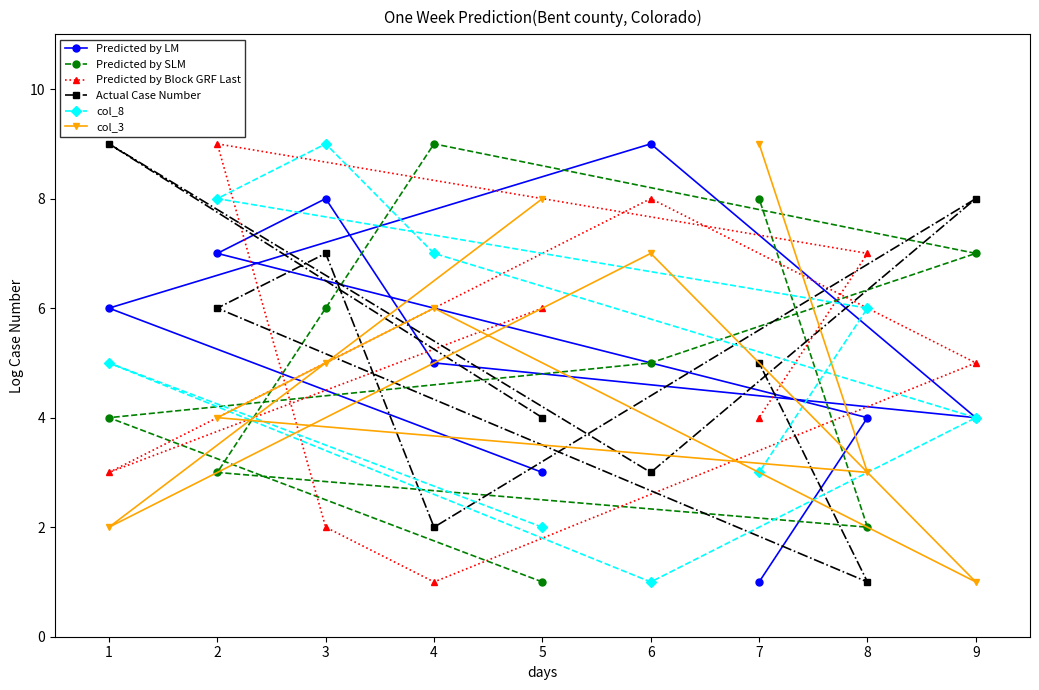

True or false: Predicted by LM has a value of 2 at 3.

False